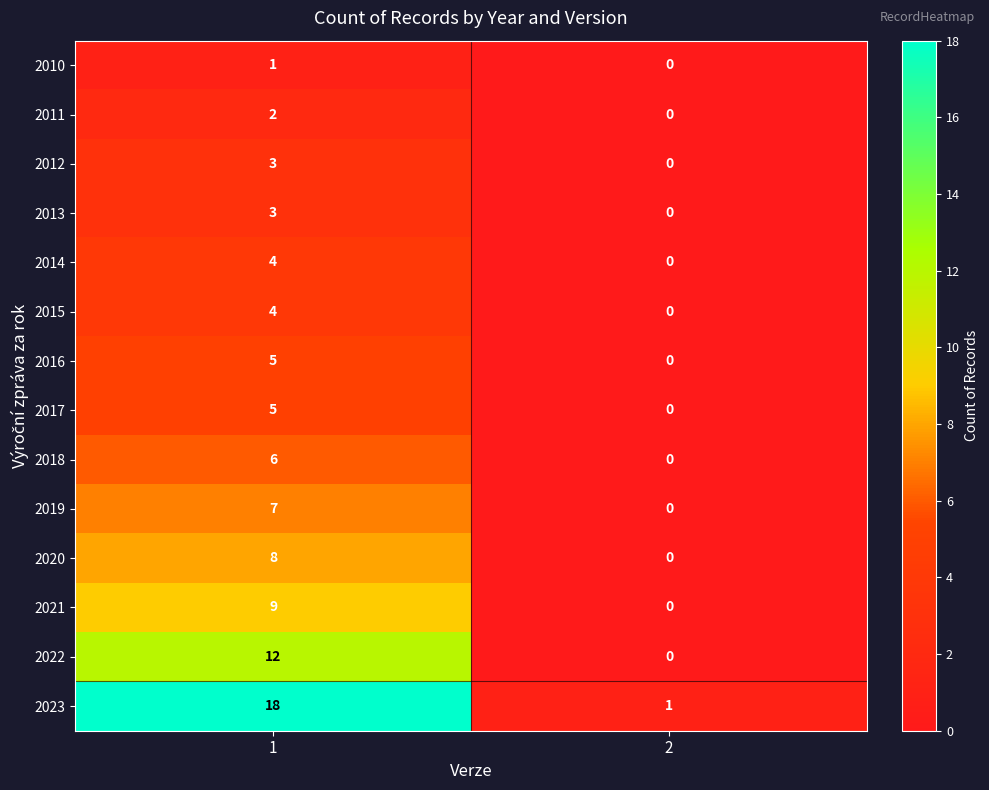

List the labels in order of 2017 value, smallest first.

2, 1